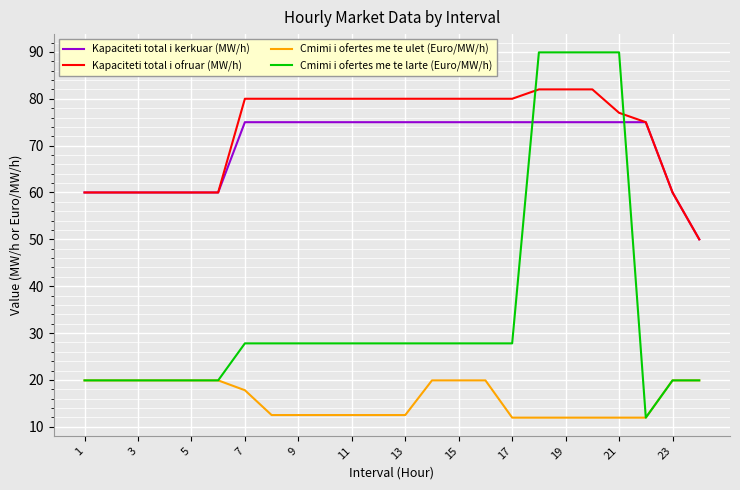

How many intersections are there between Kapaciteti total i kerkuar (MW/h) and Cmimi i ofertes me te larte (Euro/MW/h)?

2